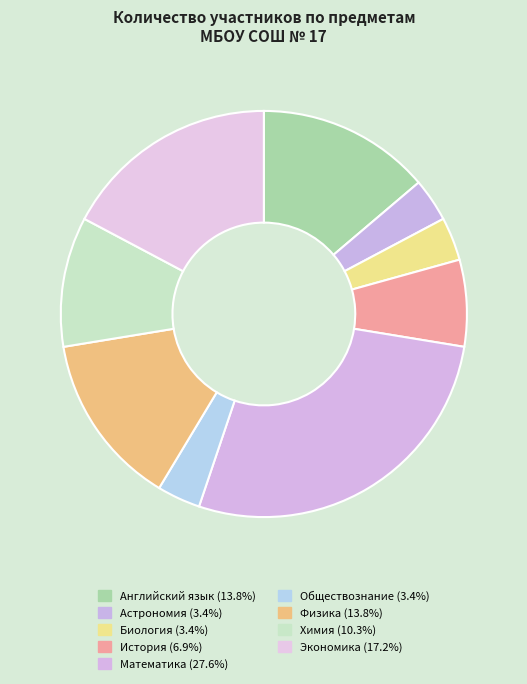

Is there any slice that represents more than half of the pie?

No